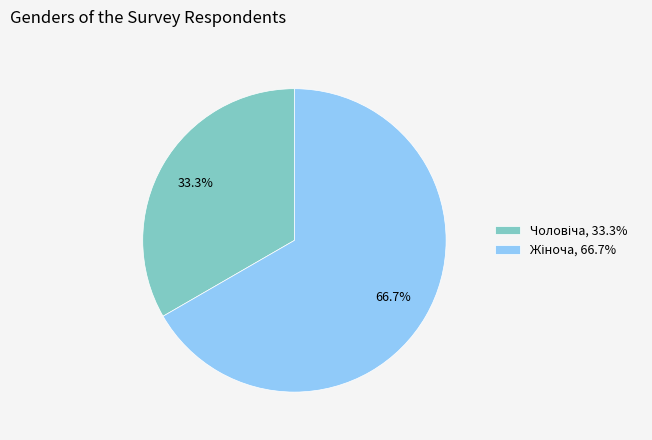

Is there a majority slice in this chart?

Yes